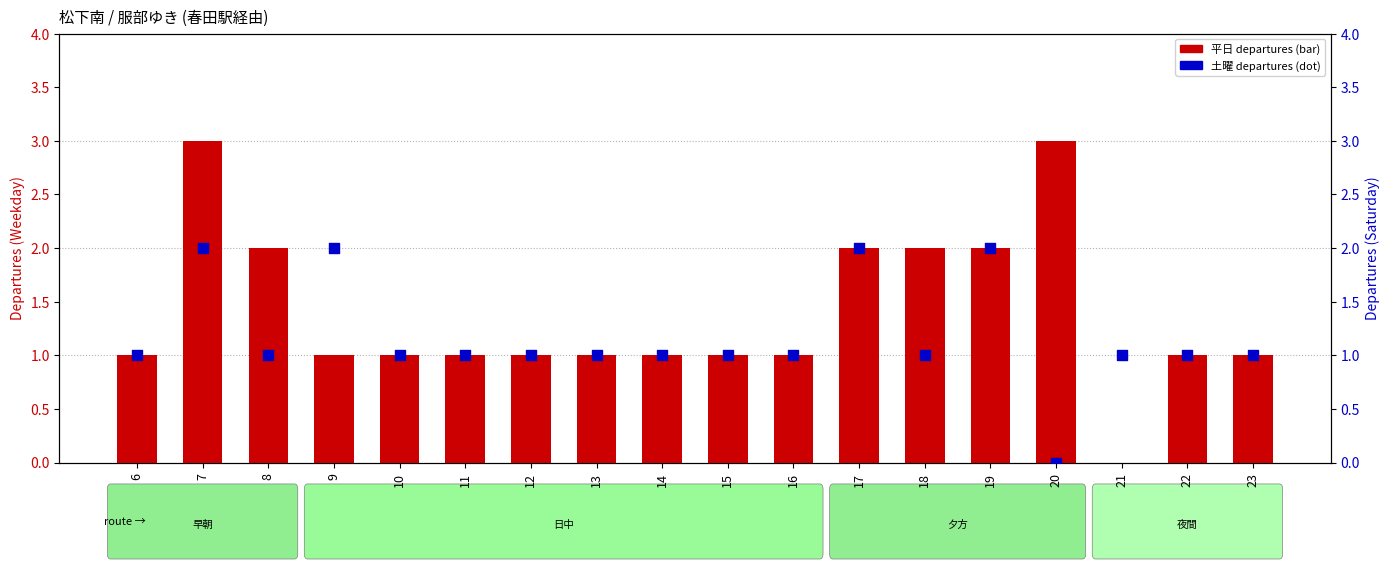

Which series reaches the maximum Y coordinate?

平日 departures